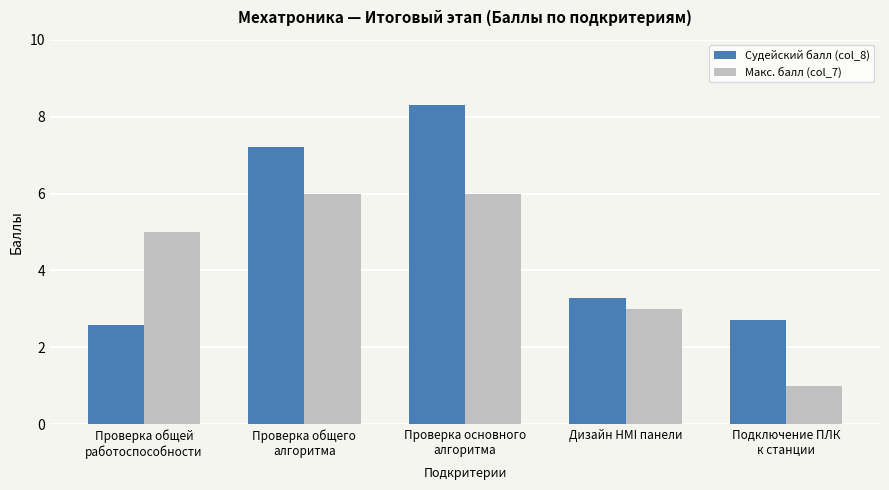

Which series has the largest total across all categories?

Судейский балл (col_8)